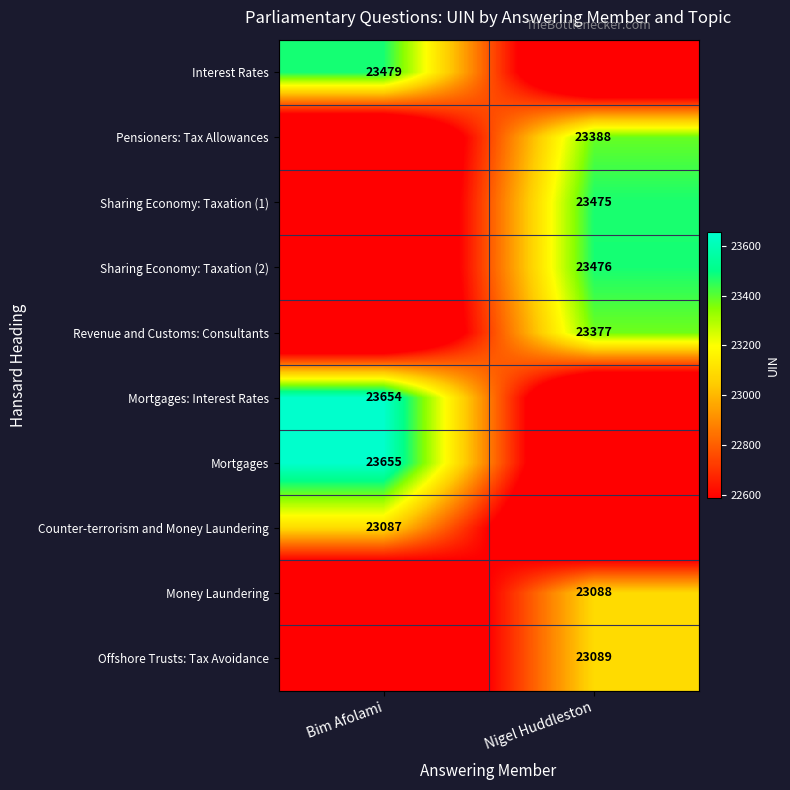

At which category does the chart reach its peak across all series?

Bim Afolami